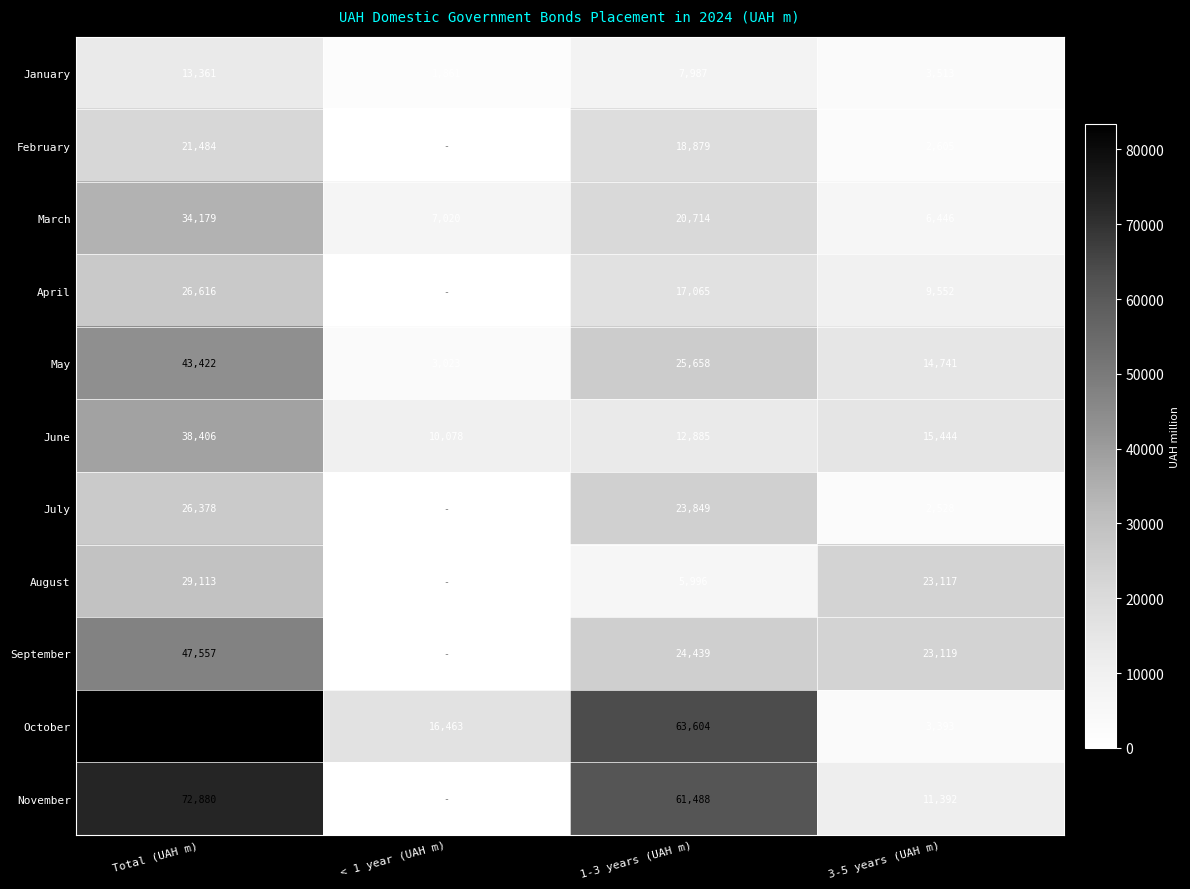

At 3-5 years (UAH m), list the series in order from largest to smallest.

September, August, June, May, November, April, March, January, October, February, July